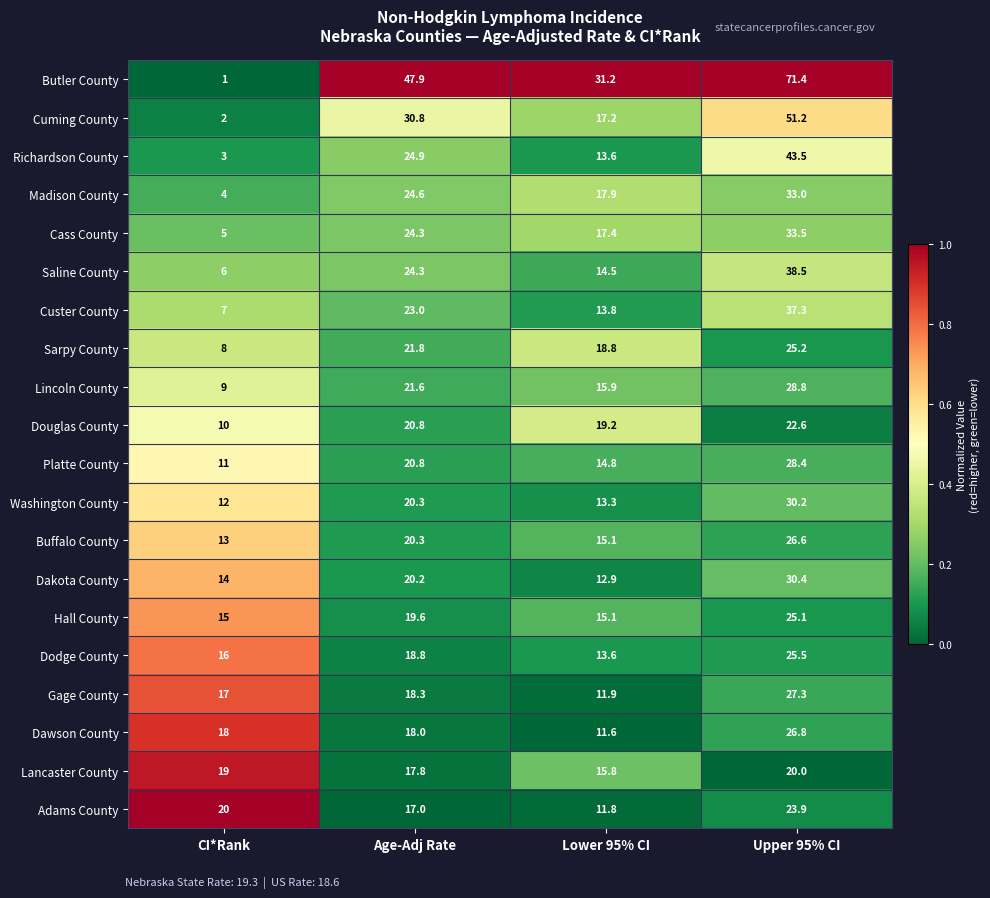

What is the difference between the highest and lowest values at CI*Rank?

19.0